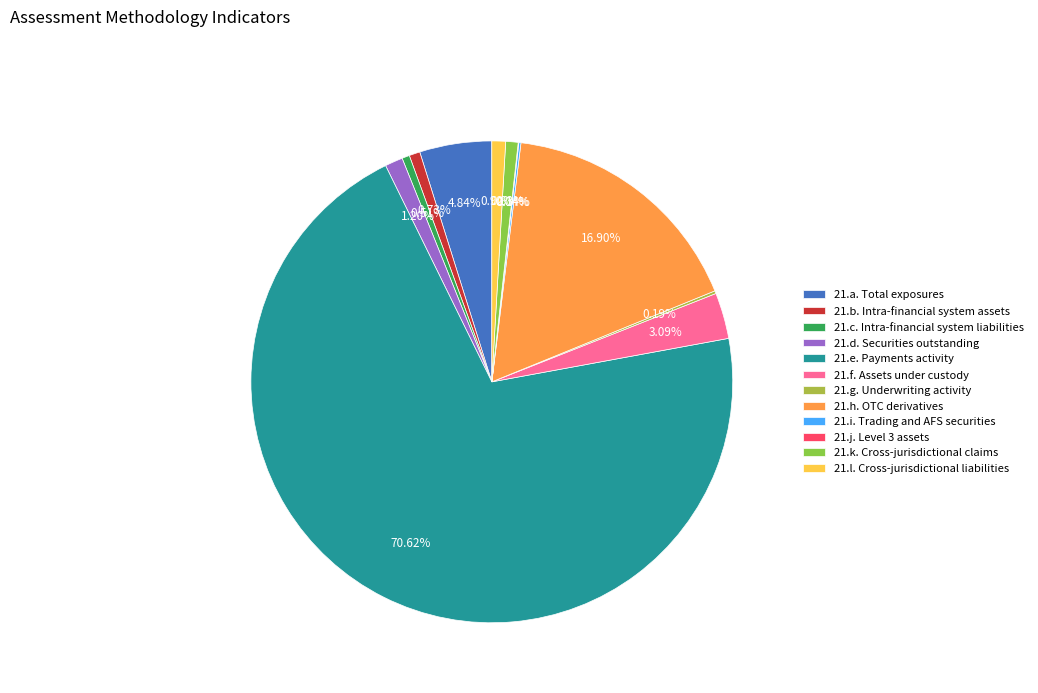

To the nearest percent, what is the combined percentage of 21.l. and 21.a.?

6%